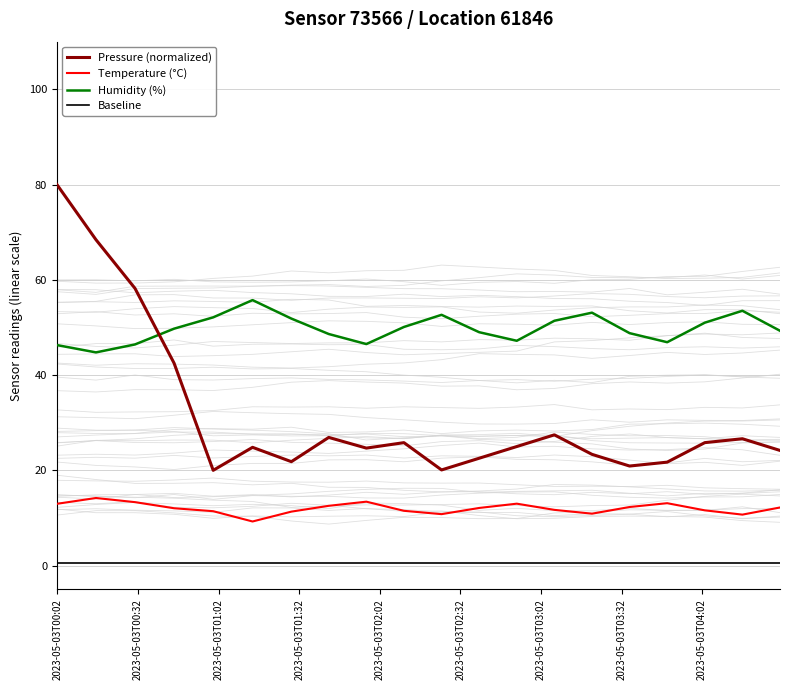

Rank the series by their maximum value, from lowest to highest.

Baseline, Temperature (°C), Humidity (%), Pressure (normalized)